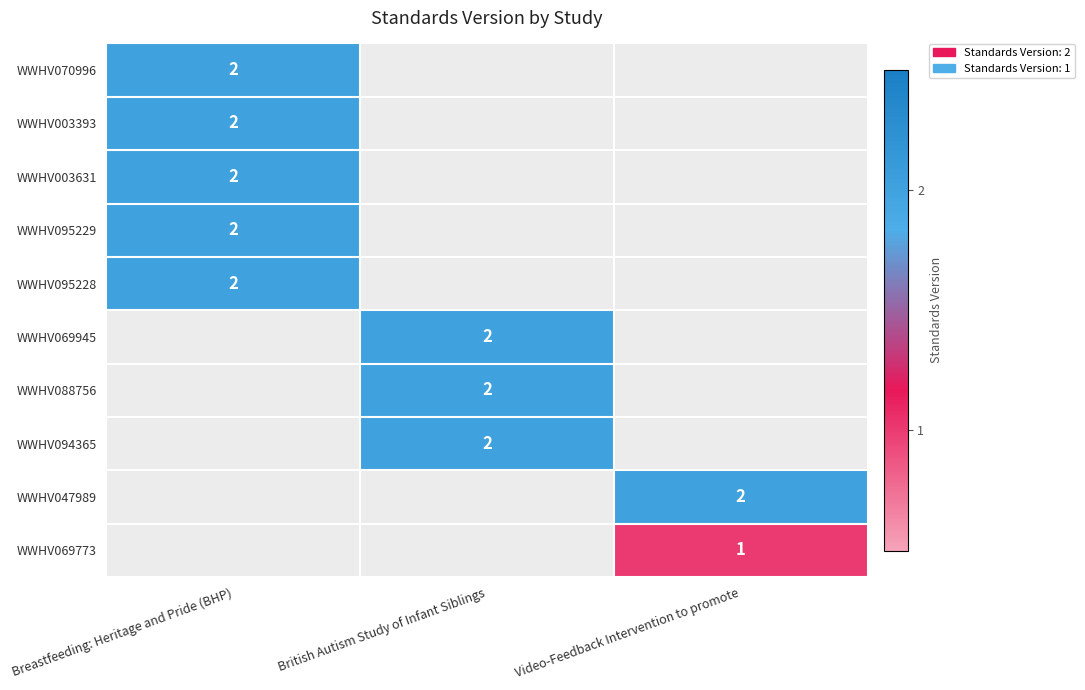

True or false: WWHV069945 has a value of 2 at British Autism Study of Infant Siblings.

True